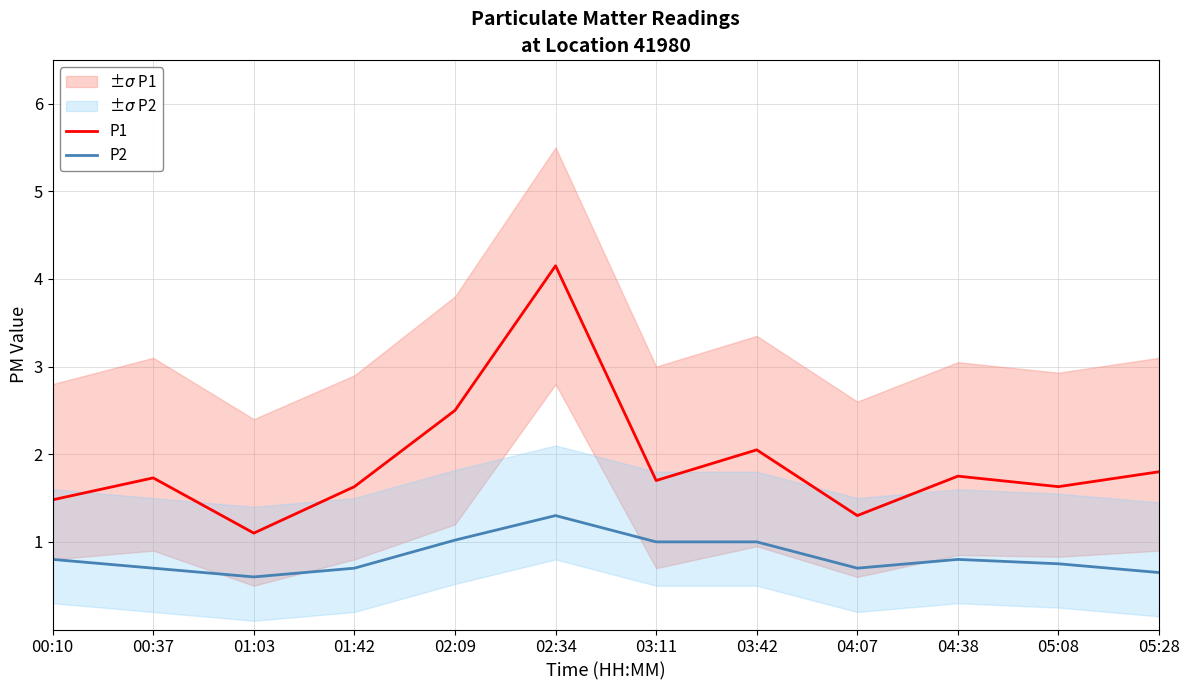

What position from the left is 03:42?

8